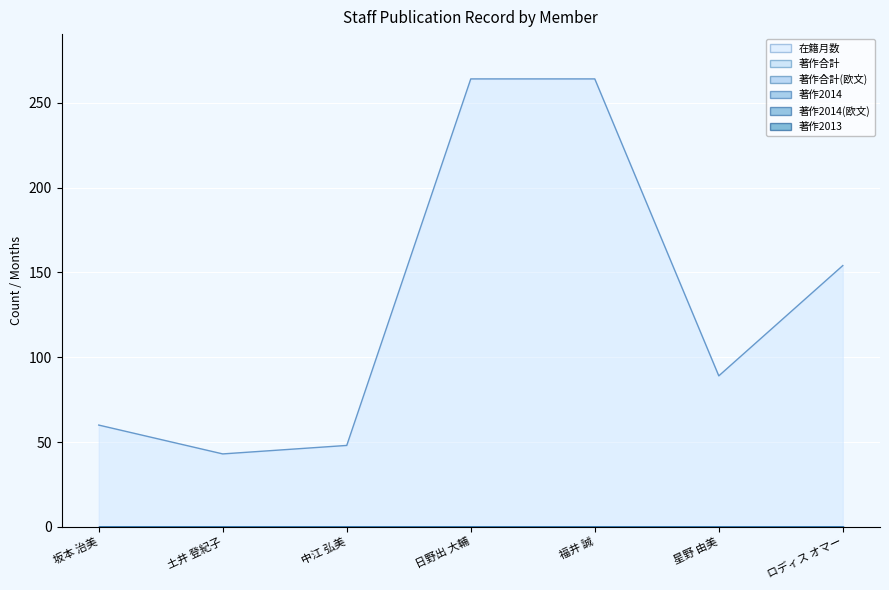

Reading left to right, transcribe all the data shown in this chart.

在籍月数: 60	43	48	264	264	89	154
著作合計: 0	0	0	0	0	0	0
著作合計(欧文): 0	0	0	0	0	0	0
著作2014: 0	0	0	0	0	0	0
著作2014(欧文): 0	0	0	0	0	0	0
著作2013: 0	0	0	0	0	0	0